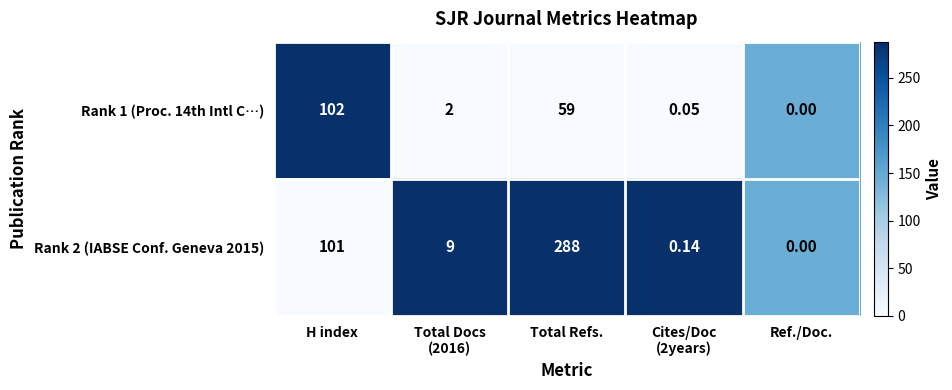

At which label does Rank 2 (IABSE Conf. Geneva 2015) reach its minimum?

Ref./Doc.